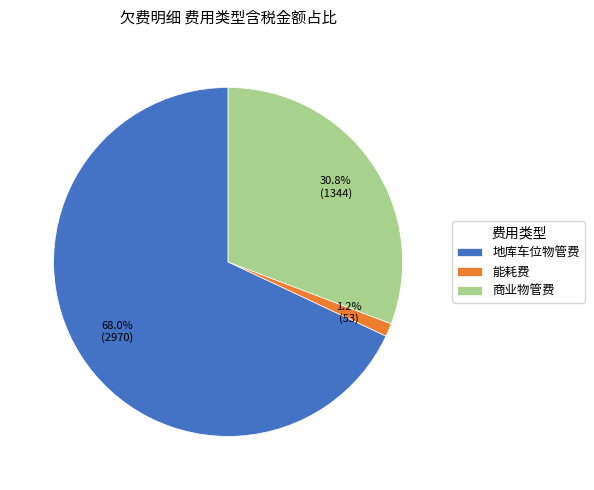

Which category has the smallest portion of the pie?

能耗费